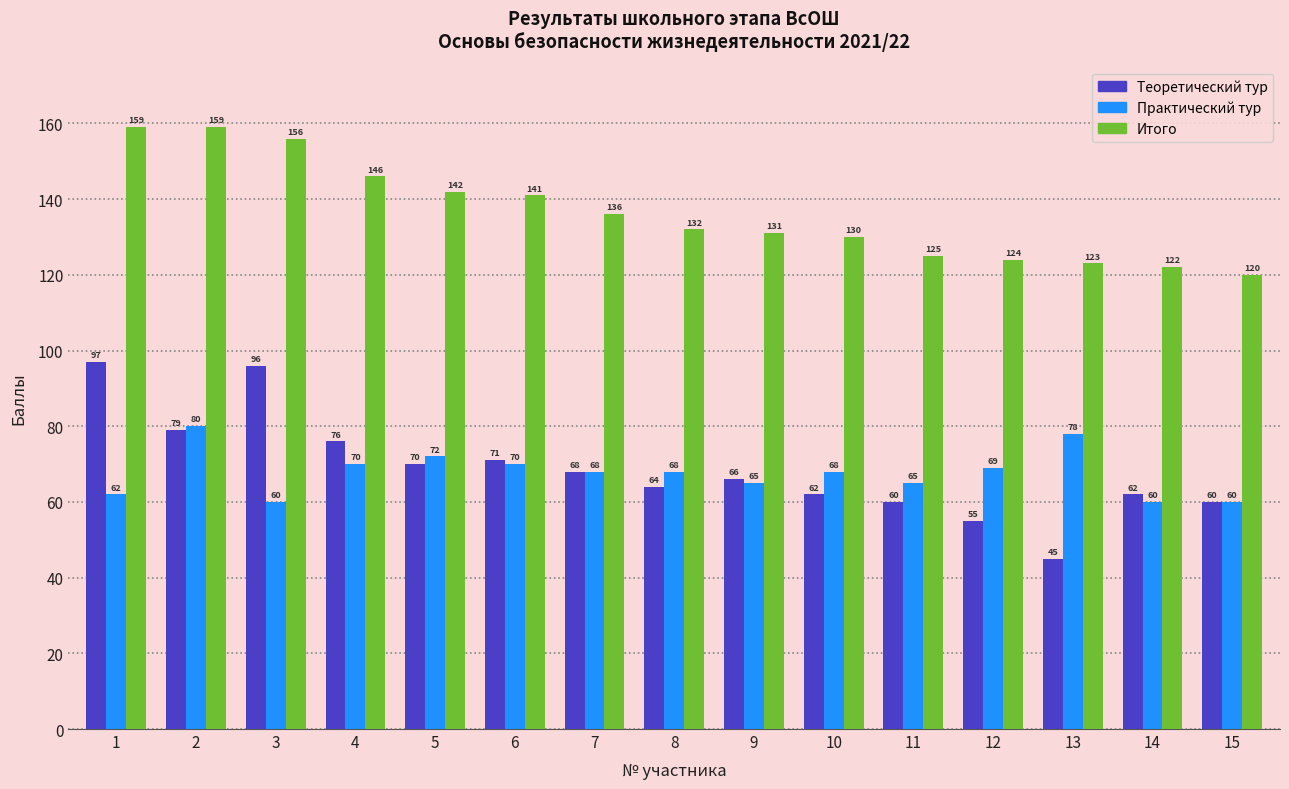

What is the difference between the highest and lowest values at 15?

60